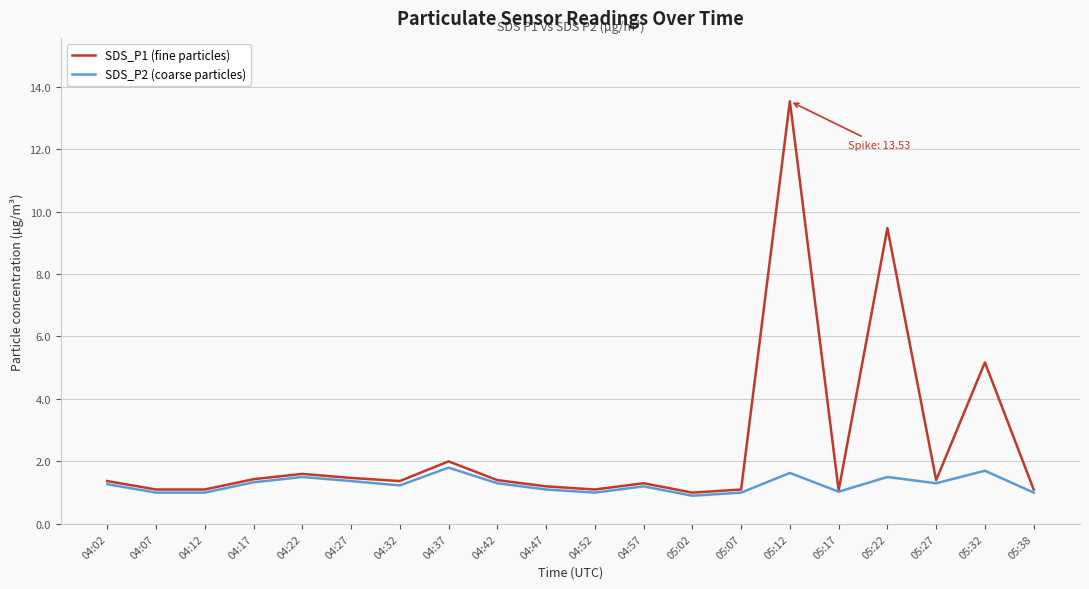

What is the maximum value shown in the chart?

13.5